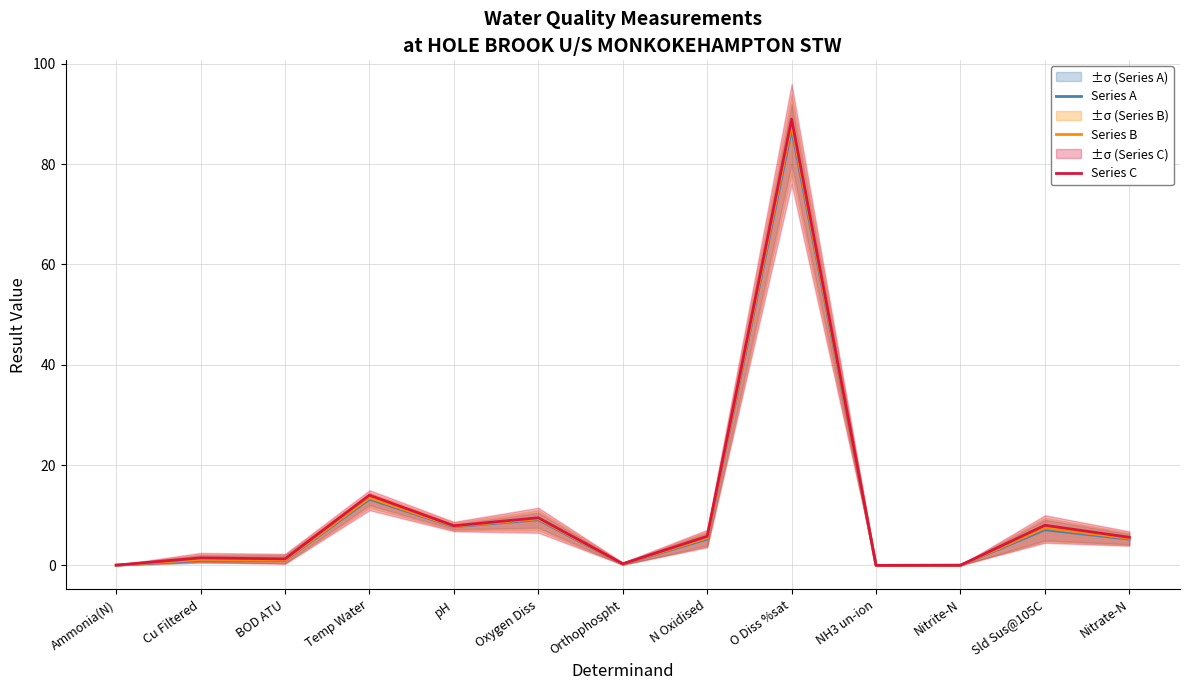

At which category does Series C reach its first local valley?

BOD ATU